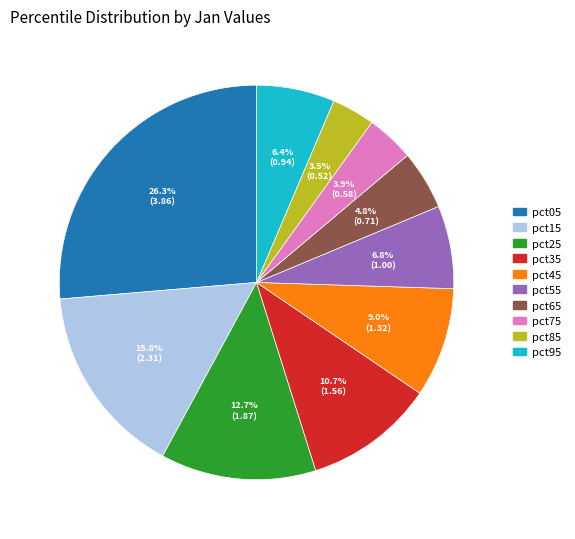

Which category has the biggest portion of the pie?

pct05